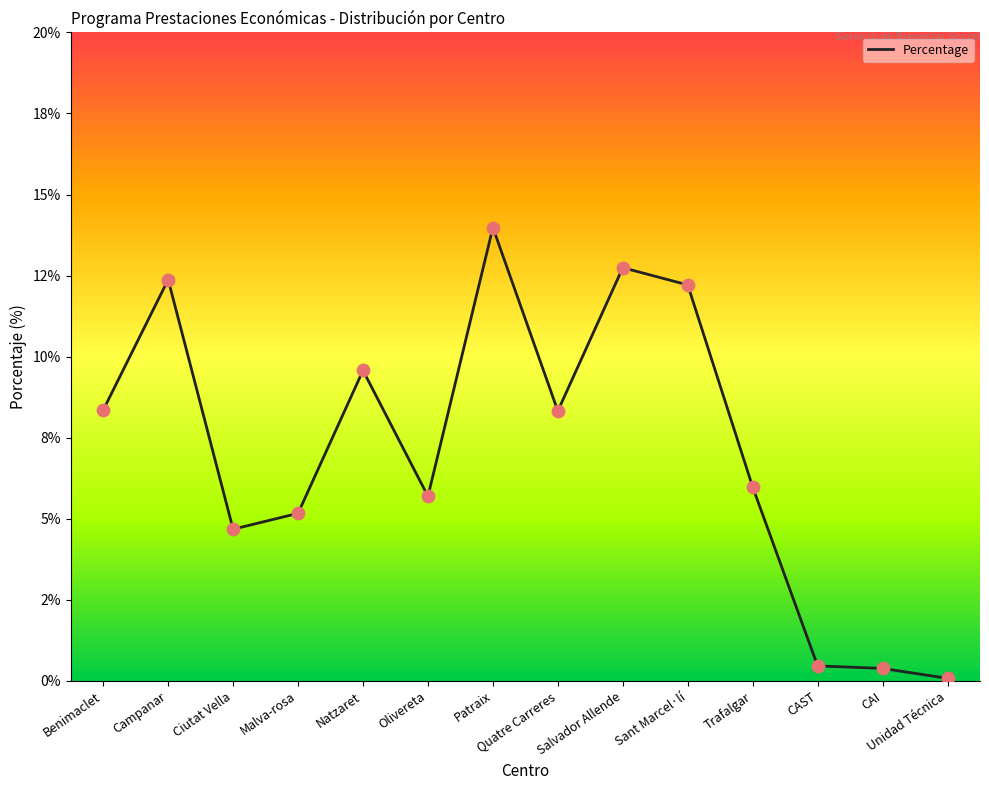

Which has a higher value, CAST or Ciutat Vella?

Ciutat Vella